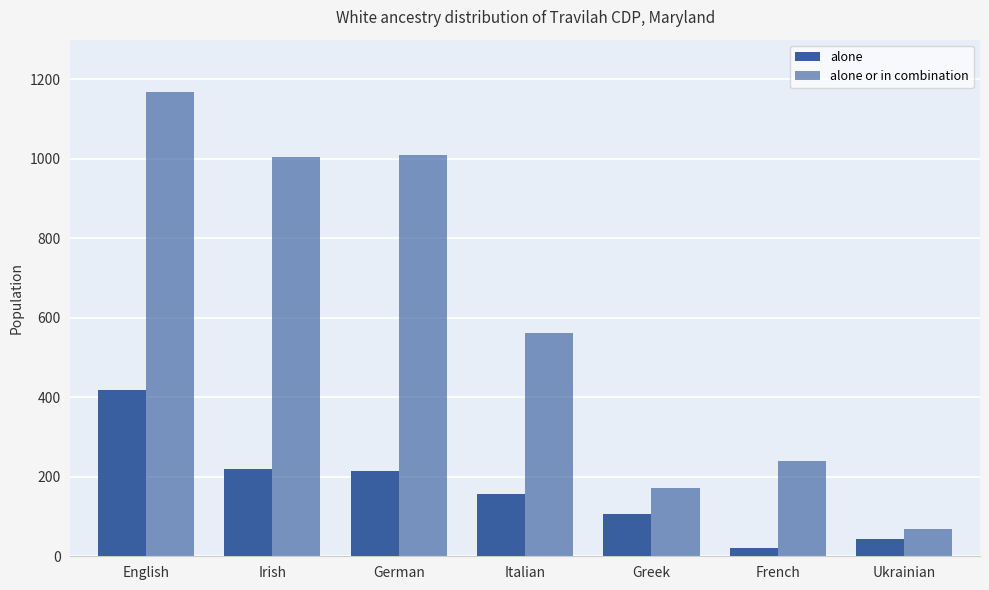

How many groups of bars are there?

7